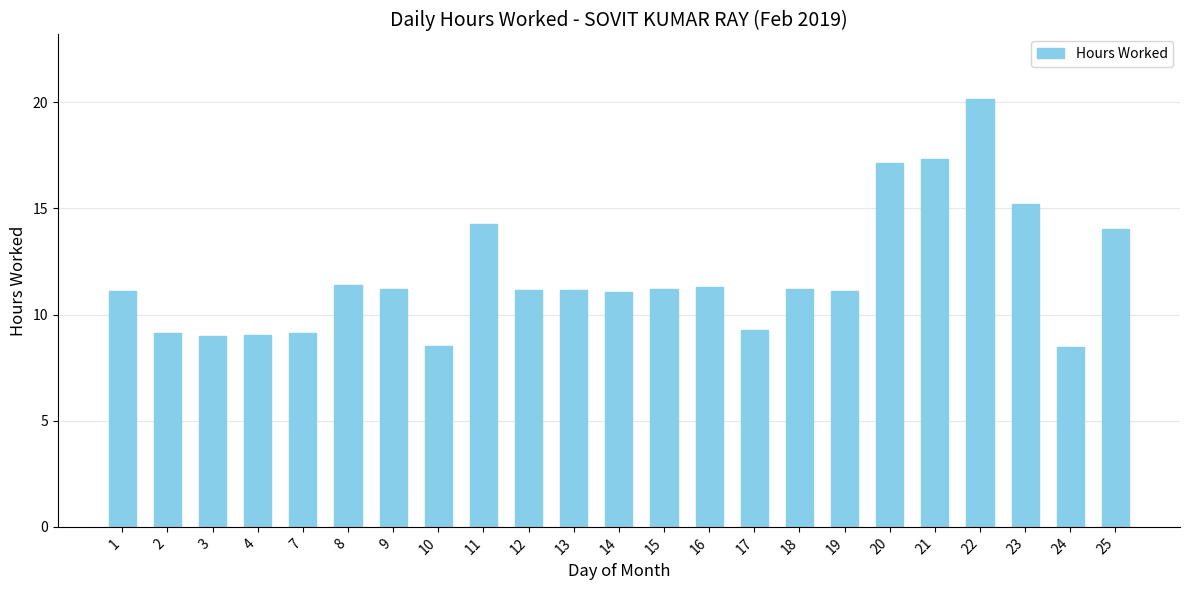

Is it true that the value at 13 is 11.2?

True